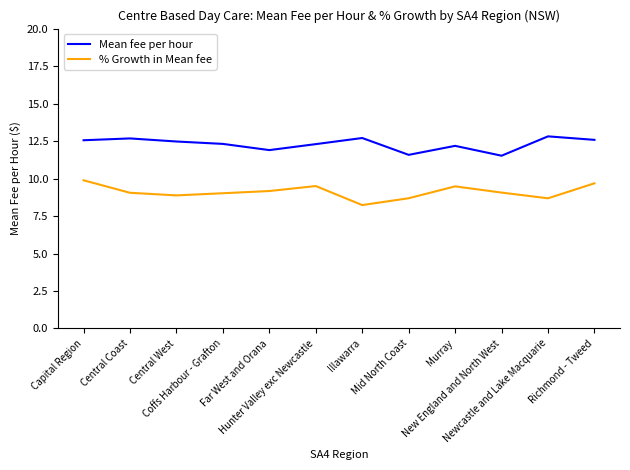

Where does the % Growth in Mean fee series first go above 9?

Capital Region